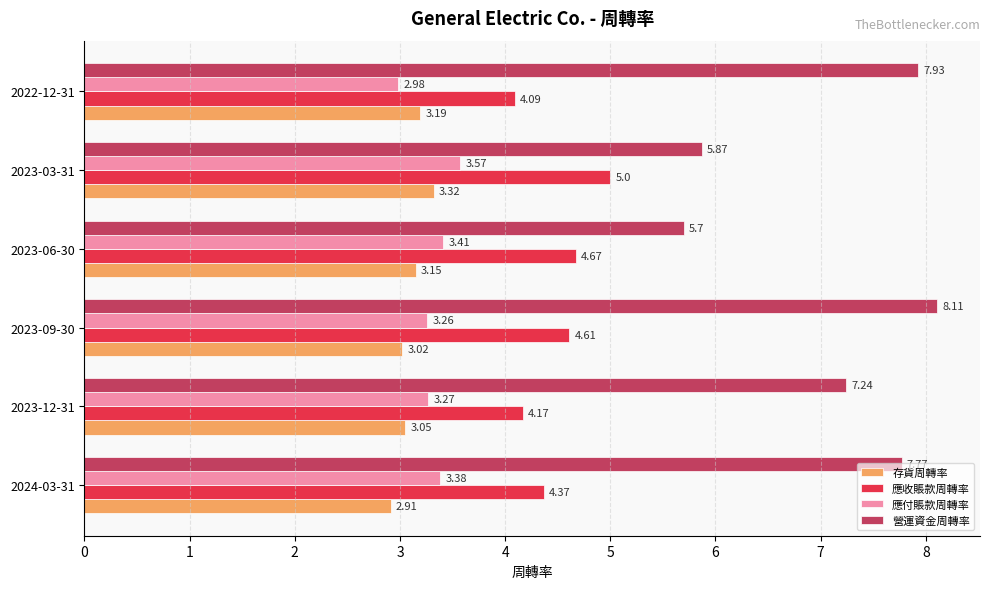

Which series has the largest total across all categories?

營運資金周轉率